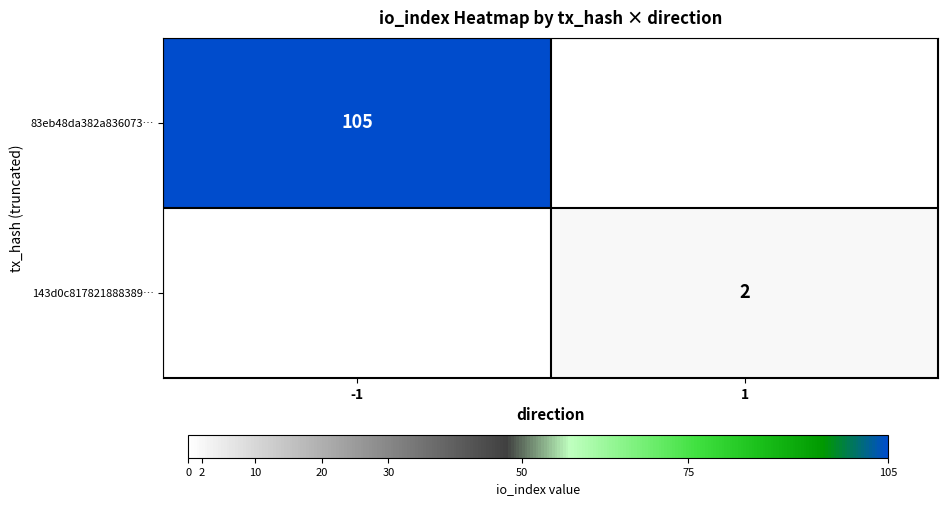

The value of 83eb48da382a836073… at -1 is 105. True or false?

True